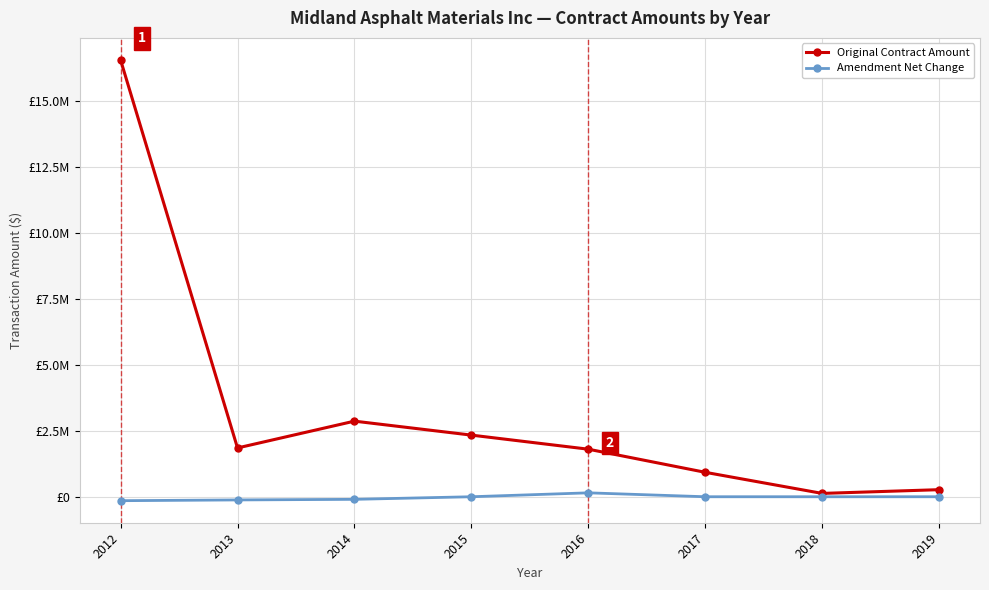

Does the chart display data point markers on the line(s)?

Yes